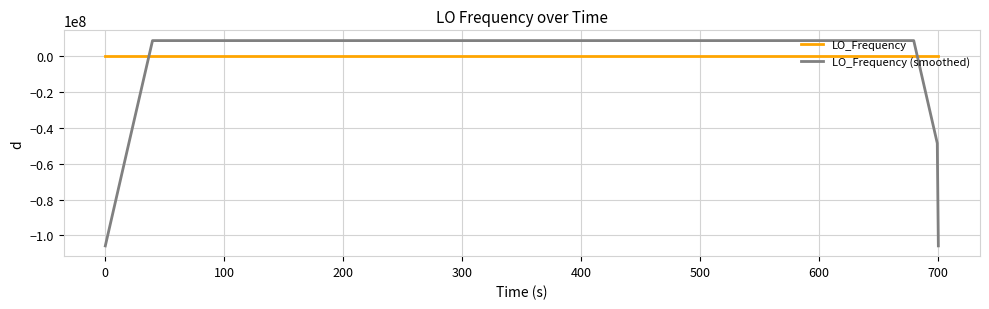

True or false: LO_Frequency and LO_Frequency (smoothed) intersect in this chart.

True